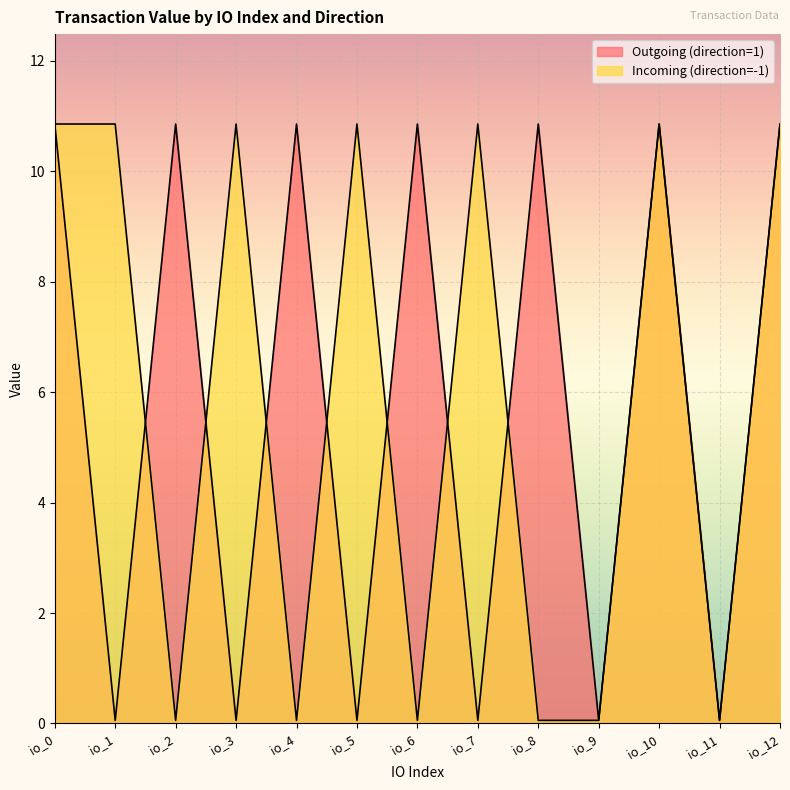

Which has a higher value, io_9 or io_3?

io_9